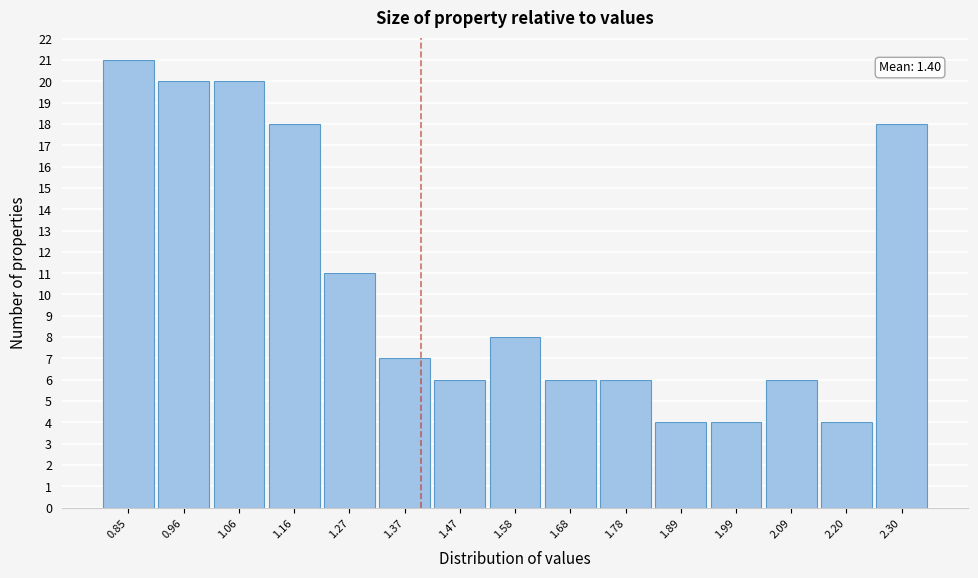

Which range on the x-axis has the tallest bar?

0.80 to 0.90